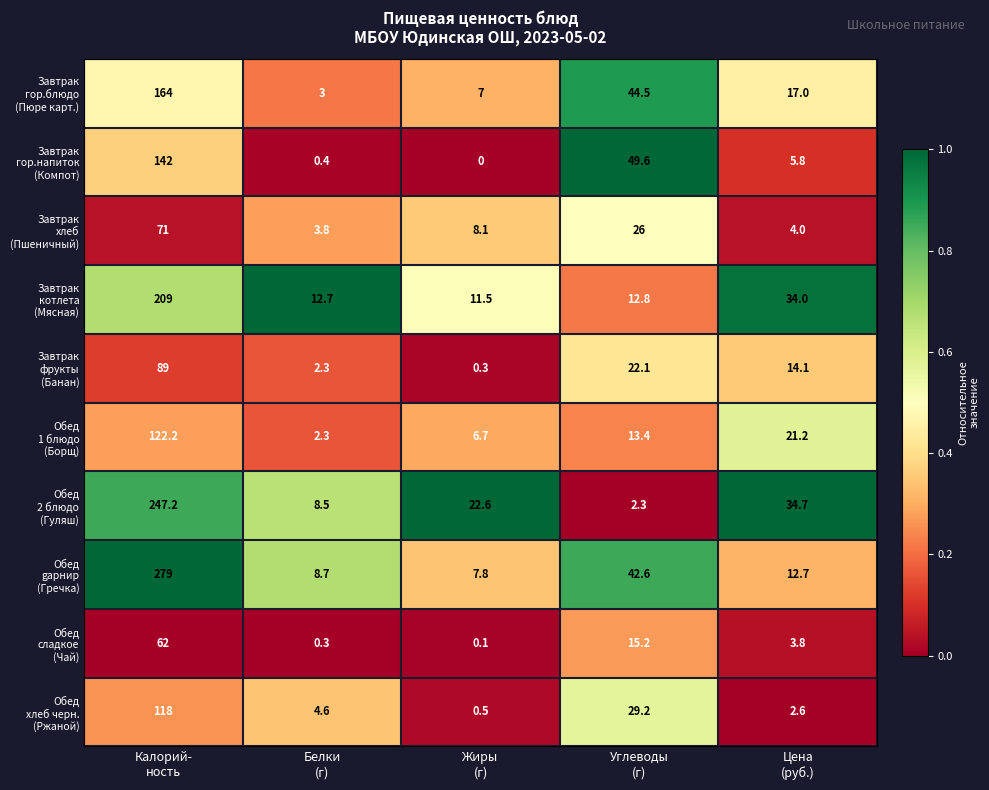

What is the greatest value displayed?

279.0